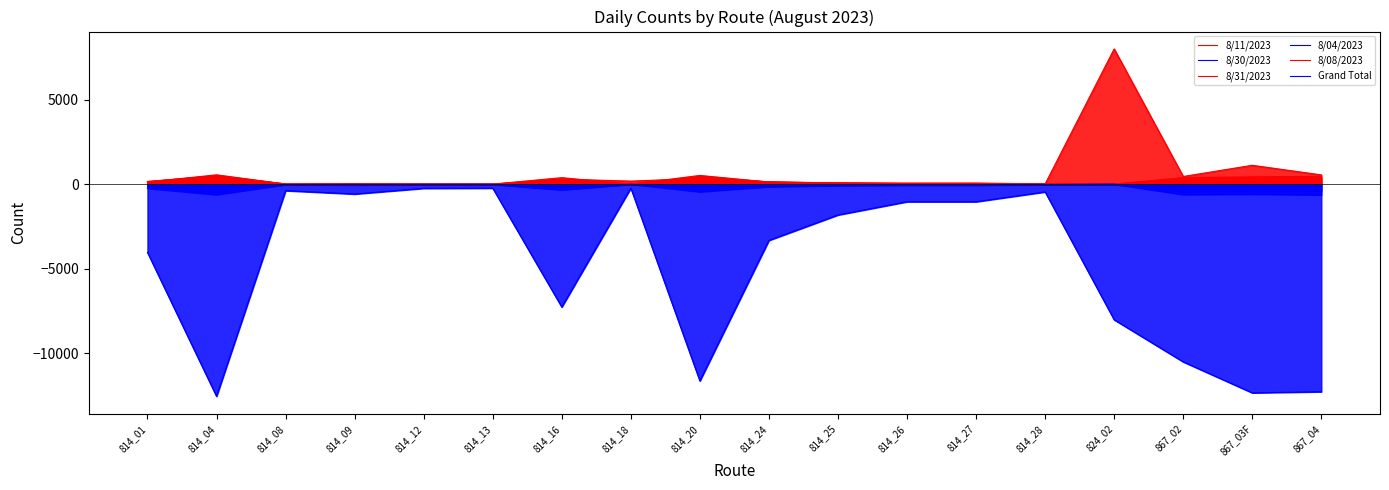

What is the spread (max minus min) of values at 814_04?

13111